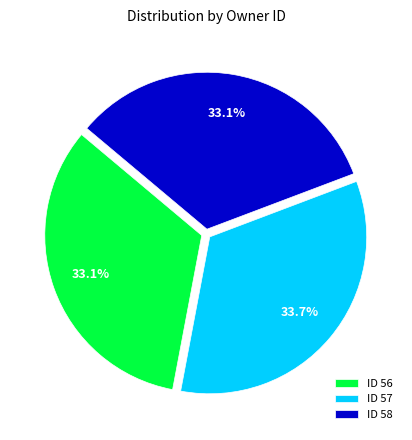

Is there a majority slice in this chart?

No